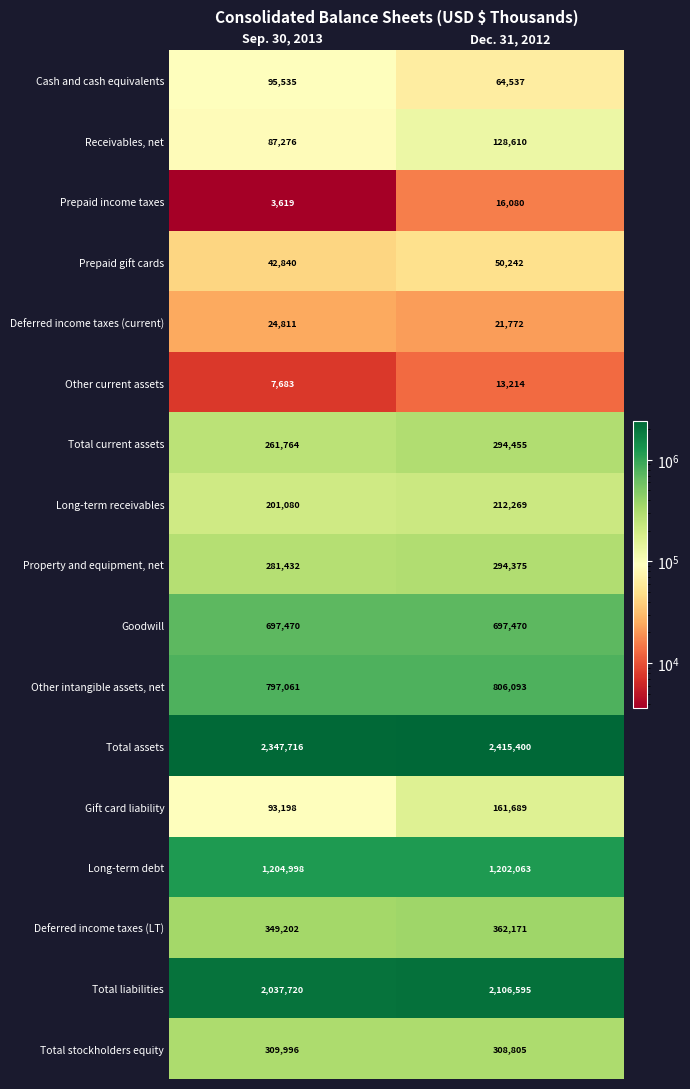

At which label does Total stockholders equity reach its minimum?

Dec. 31, 2012